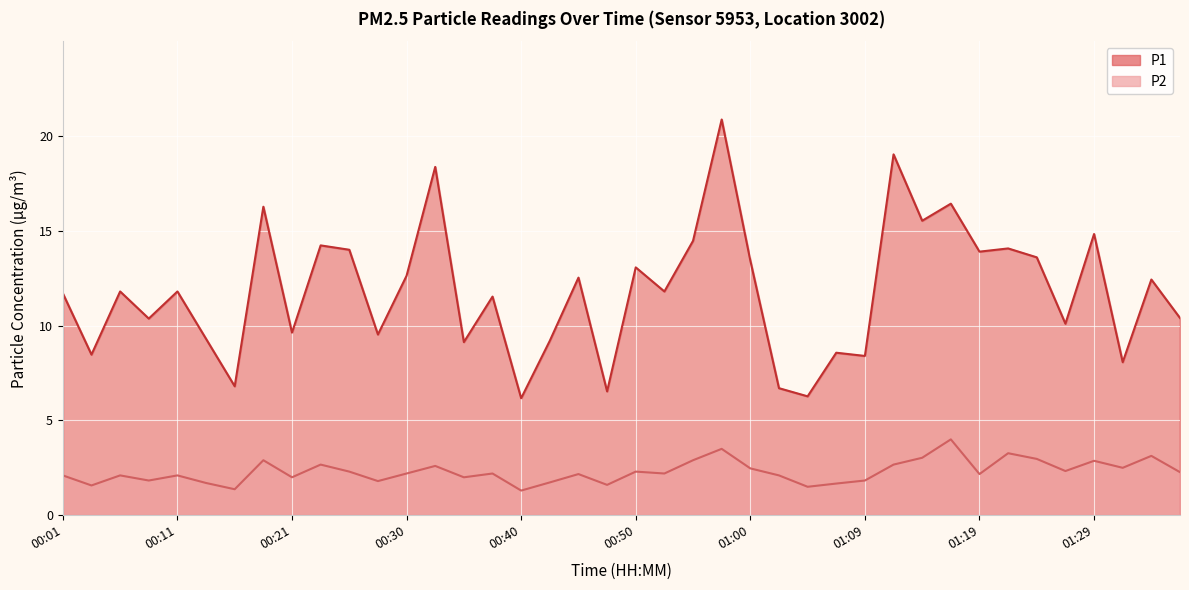

Which series has the largest total across all categories?

P1